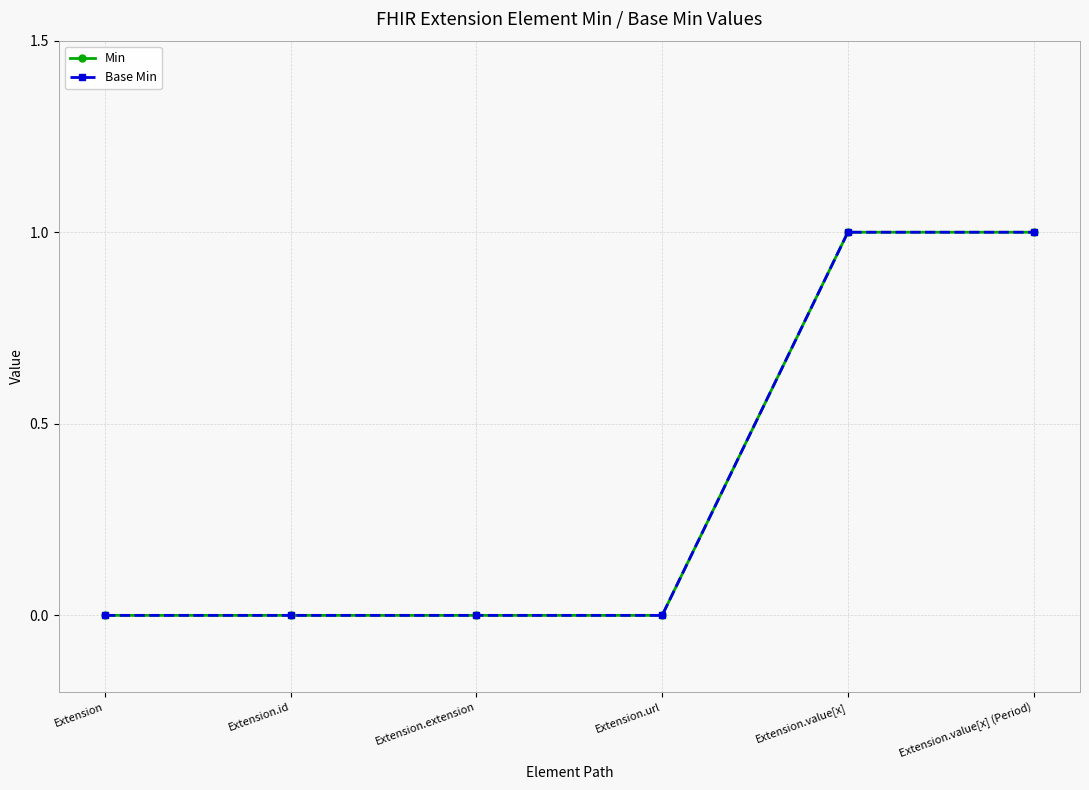

True or false: Min and Base Min cross at least once.

False